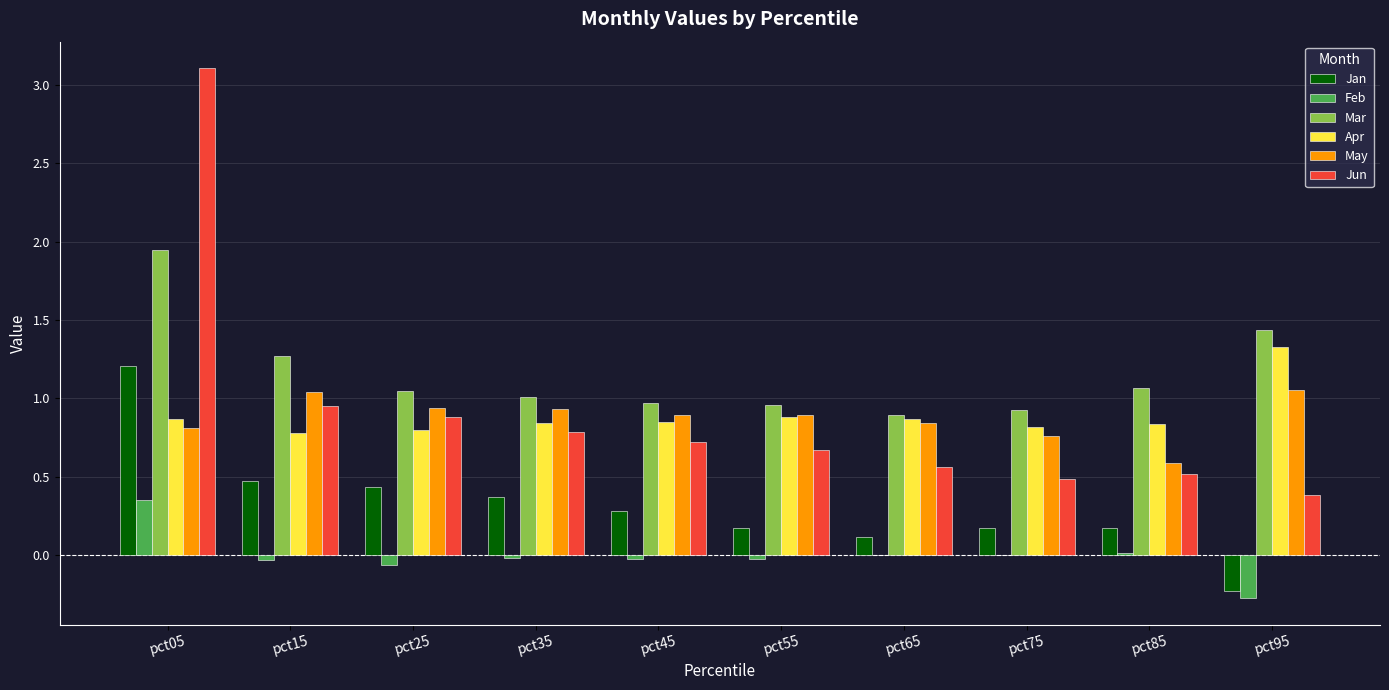

True or false: Mar has a value of 1.3 at pct15.

True